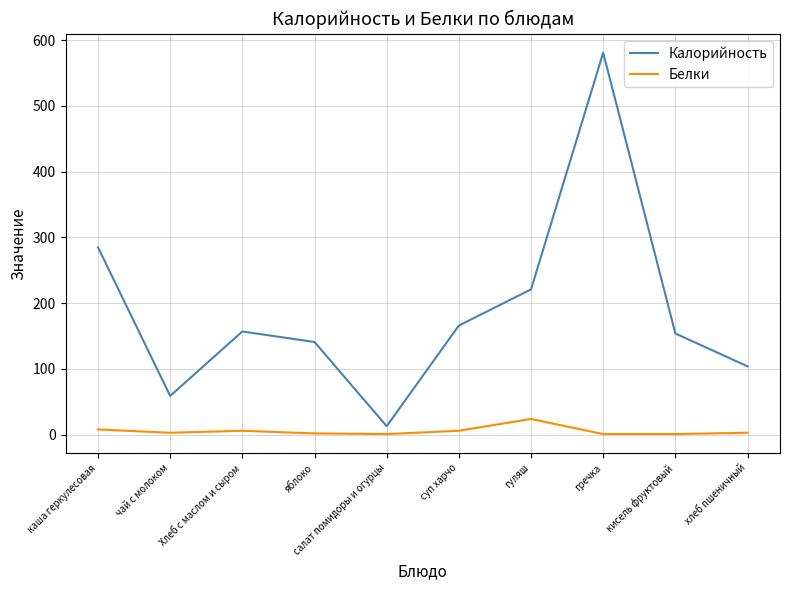

What are all the series names shown in the legend?

Калорийность, Белки